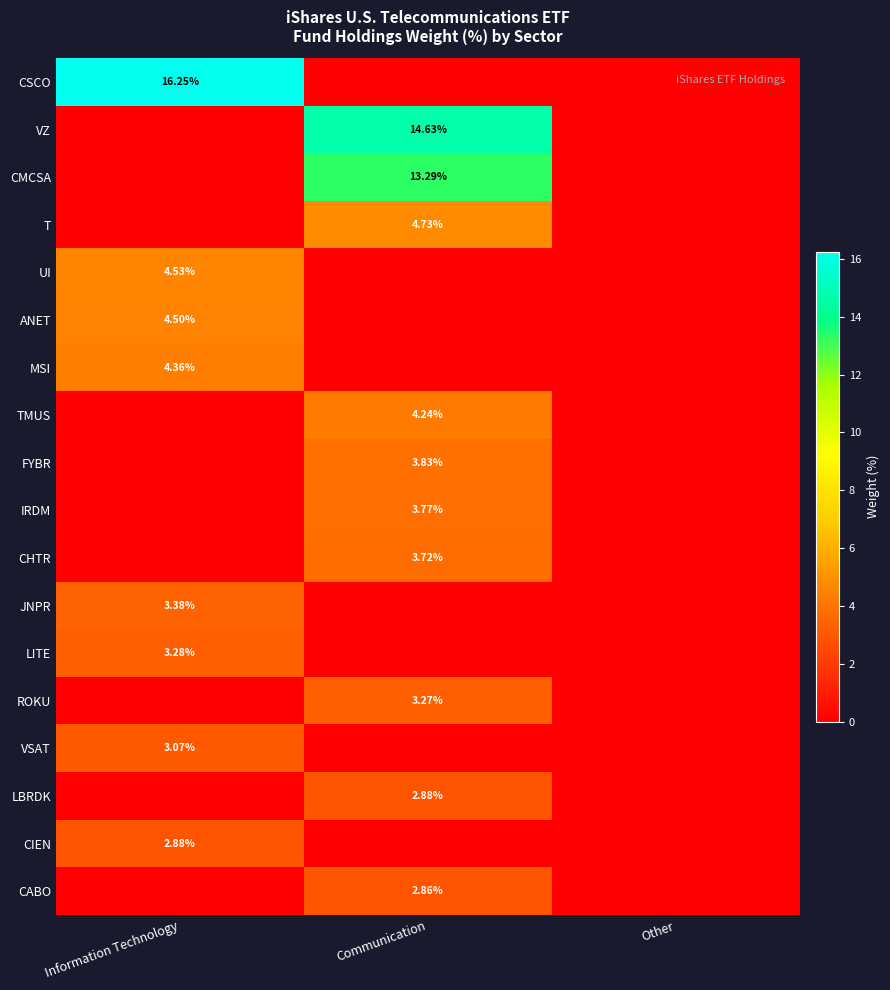

Rank the series at Information Technology from lowest to highest value.

VZ, CMCSA, T, TMUS, FYBR, IRDM, CHTR, ROKU, LBRDK, CABO, CIEN, VSAT, LITE, JNPR, MSI, ANET, UI, CSCO